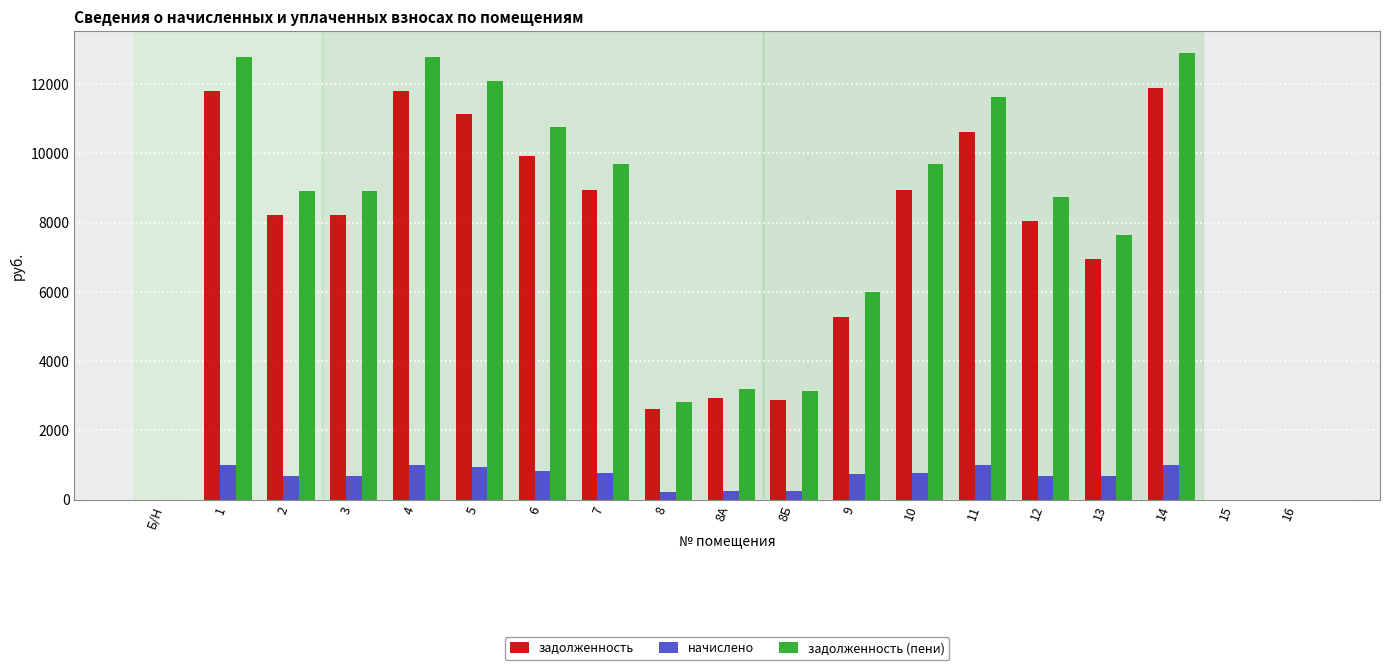

What is the maximum value shown in the chart?

12887.6